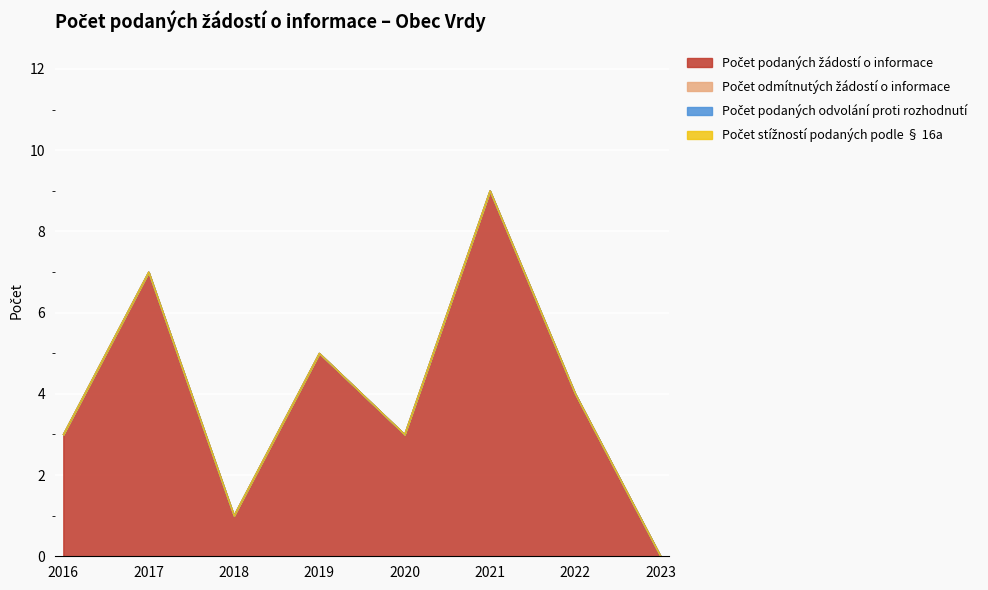

What is the total value across all series at 2016?

3